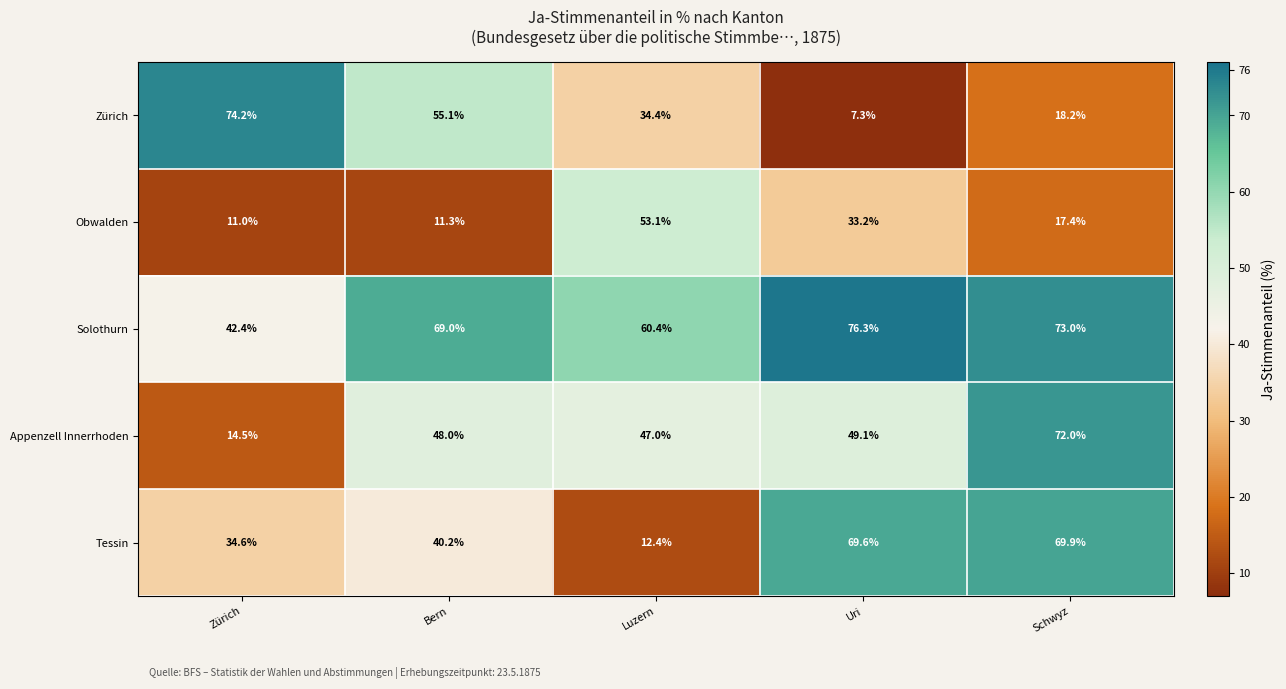

Where is Zürich nearest to the value 40?

Luzern